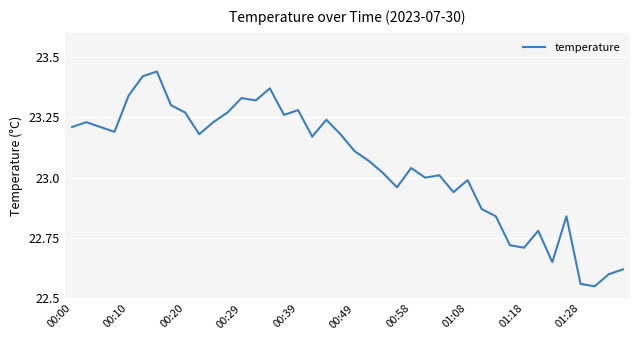

What is the difference between the maximum and minimum values?

0.9